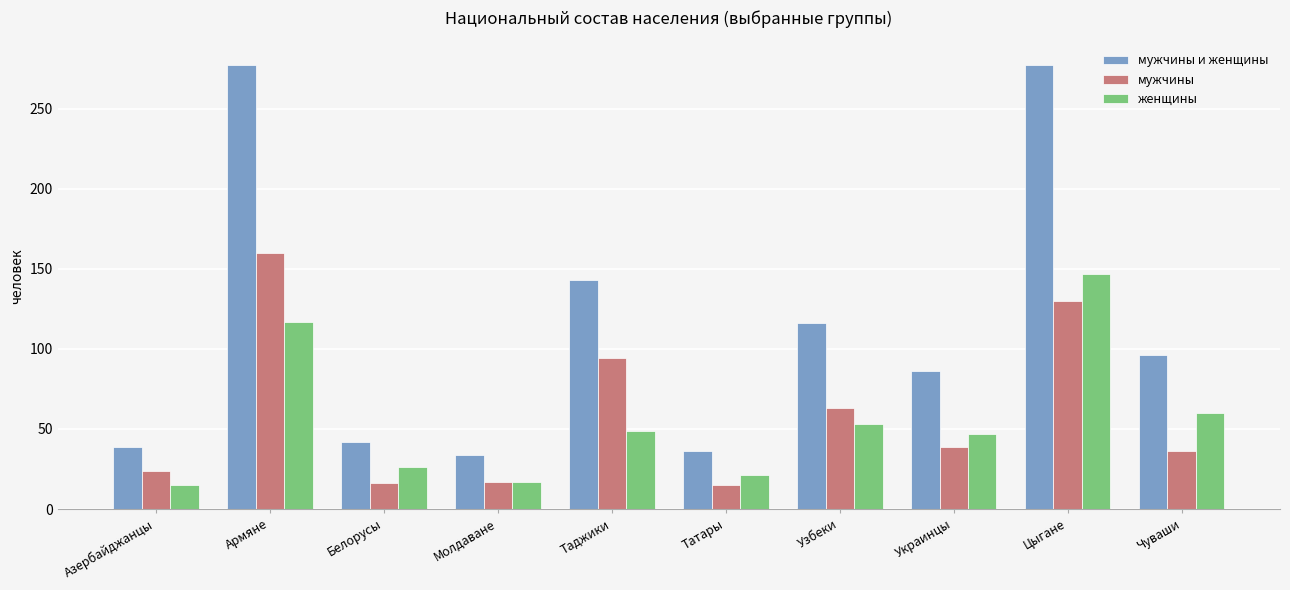

What is the label of the 4th bar from the left?

Молдаване